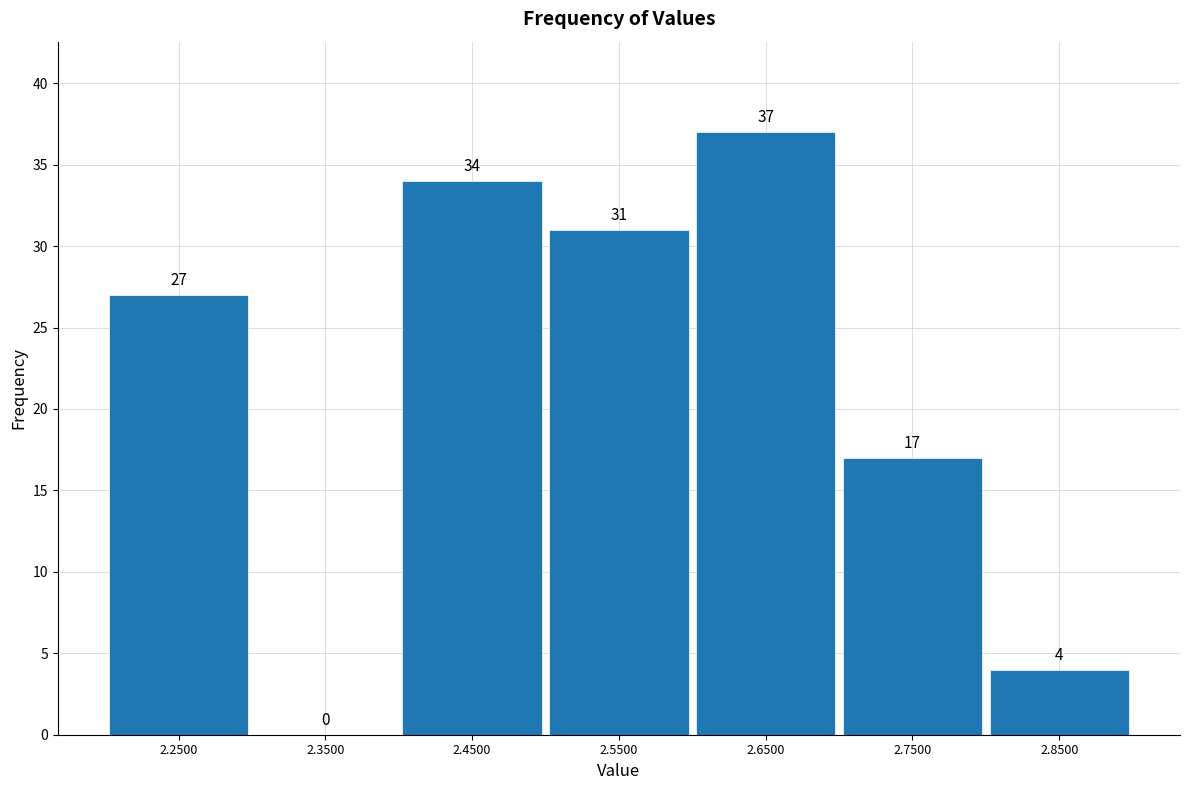

What is the height of the bar covering 2.2 to 2.3 on the x-axis?

27